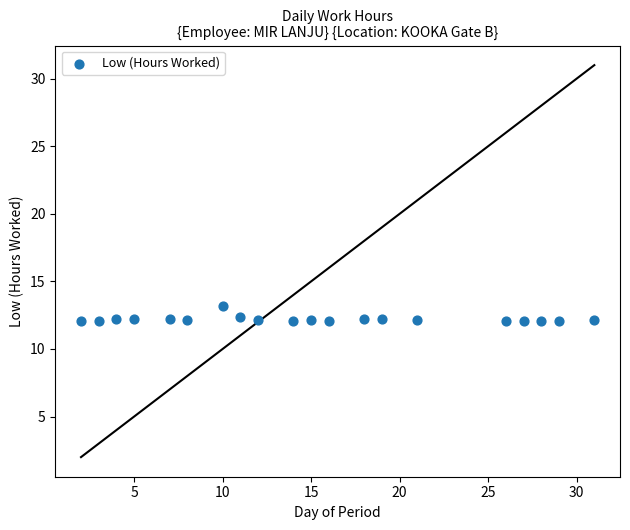

What is the range of X values (max minus min)?

29.0